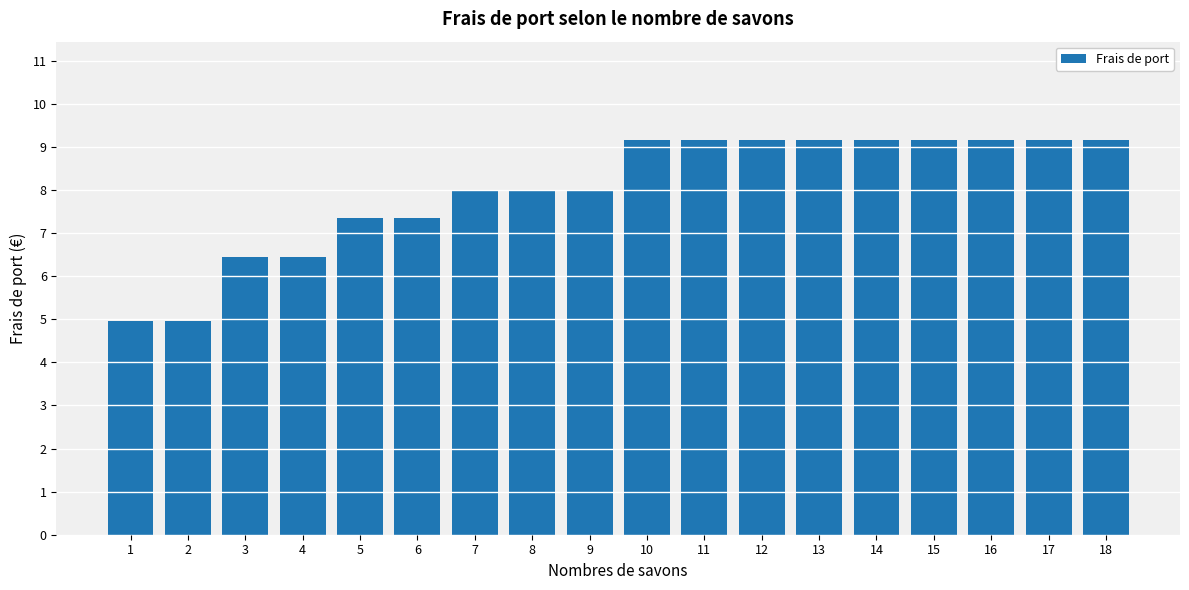

True or false: the data shows 7.3 at 6.

True